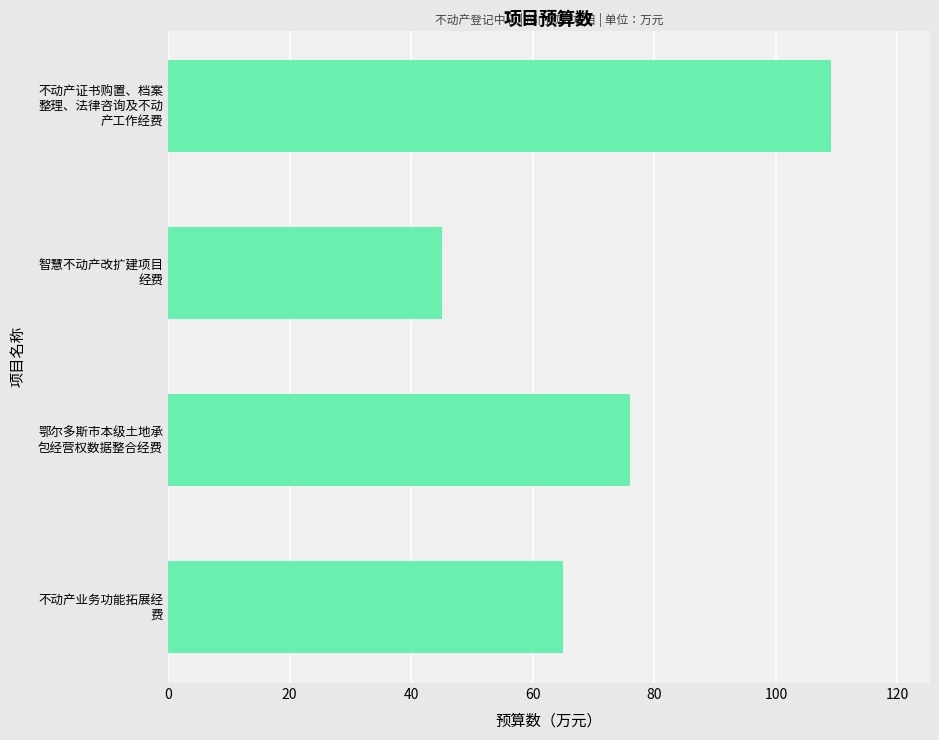

Rank the categories by value from lowest to highest.

智慧不动产改扩建项目
经费, 不动产业务功能拓展经
费, 鄂尔多斯市本级土地承
包经营权数据整合经费, 不动产证书购置、档案
整理、法律咨询及不动
产工作经费